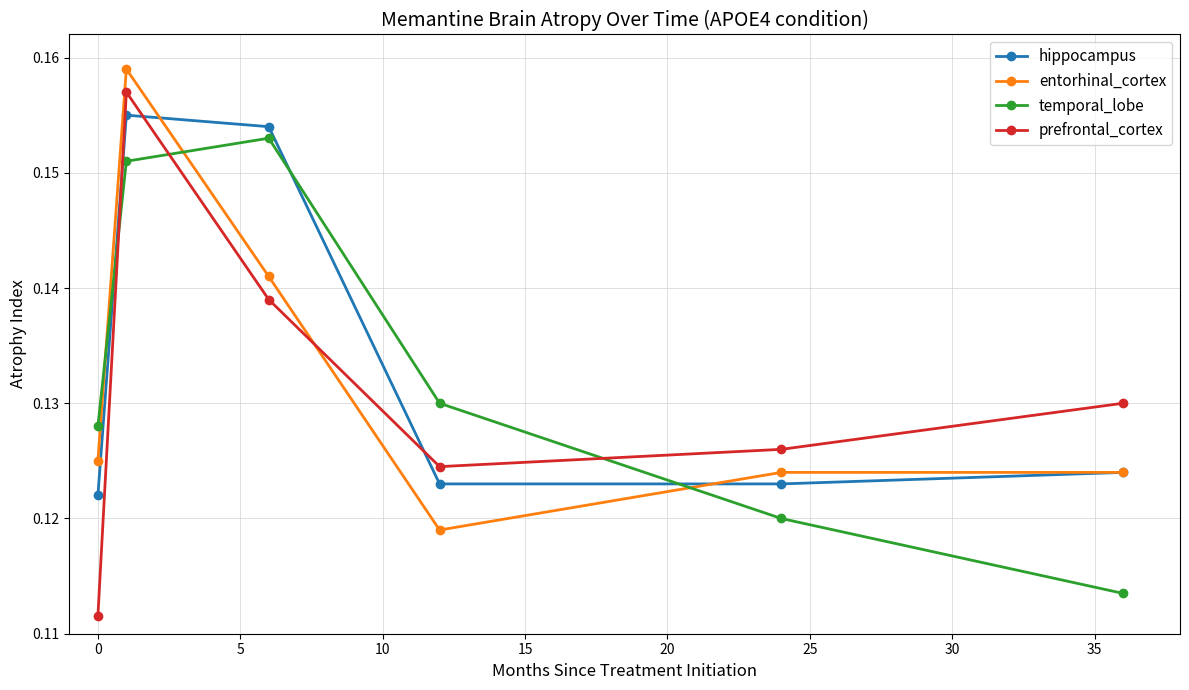

How many intersections are there between hippocampus and prefrontal_cortex?

3